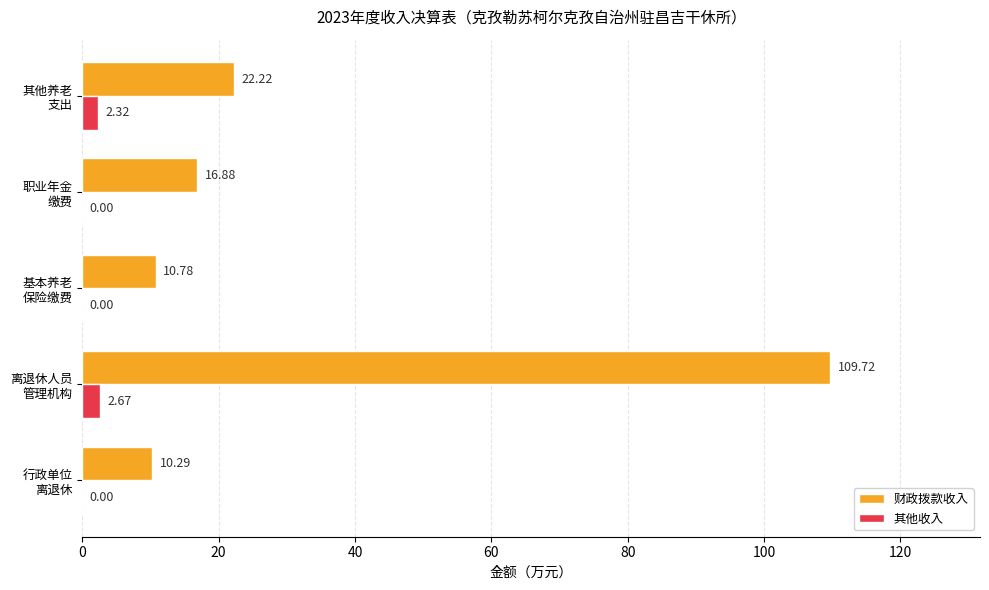

Count the number of data series in this chart.

2